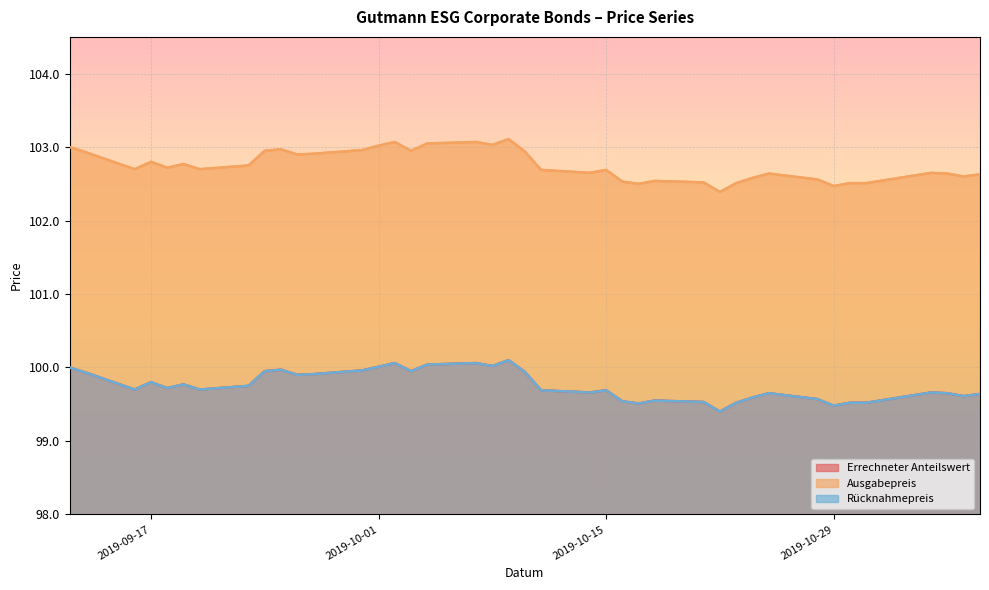

In Ausgabepreis, how many points are higher than both neighbors (excluding endpoints)?

10